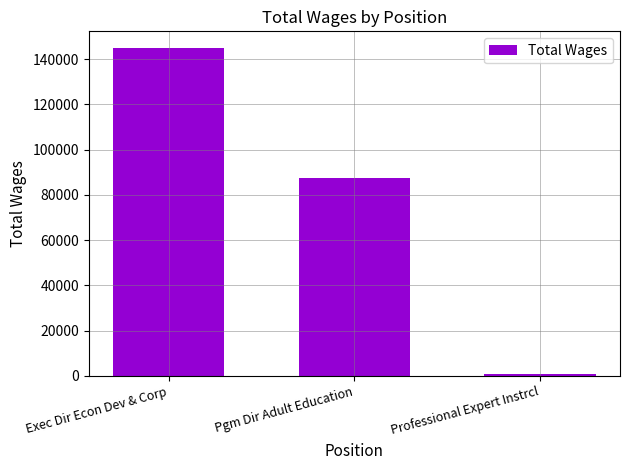

What is the ratio of the value at Exec Dir Econ Dev & Corp to the value at Pgm Dir Adult Education?

1.7